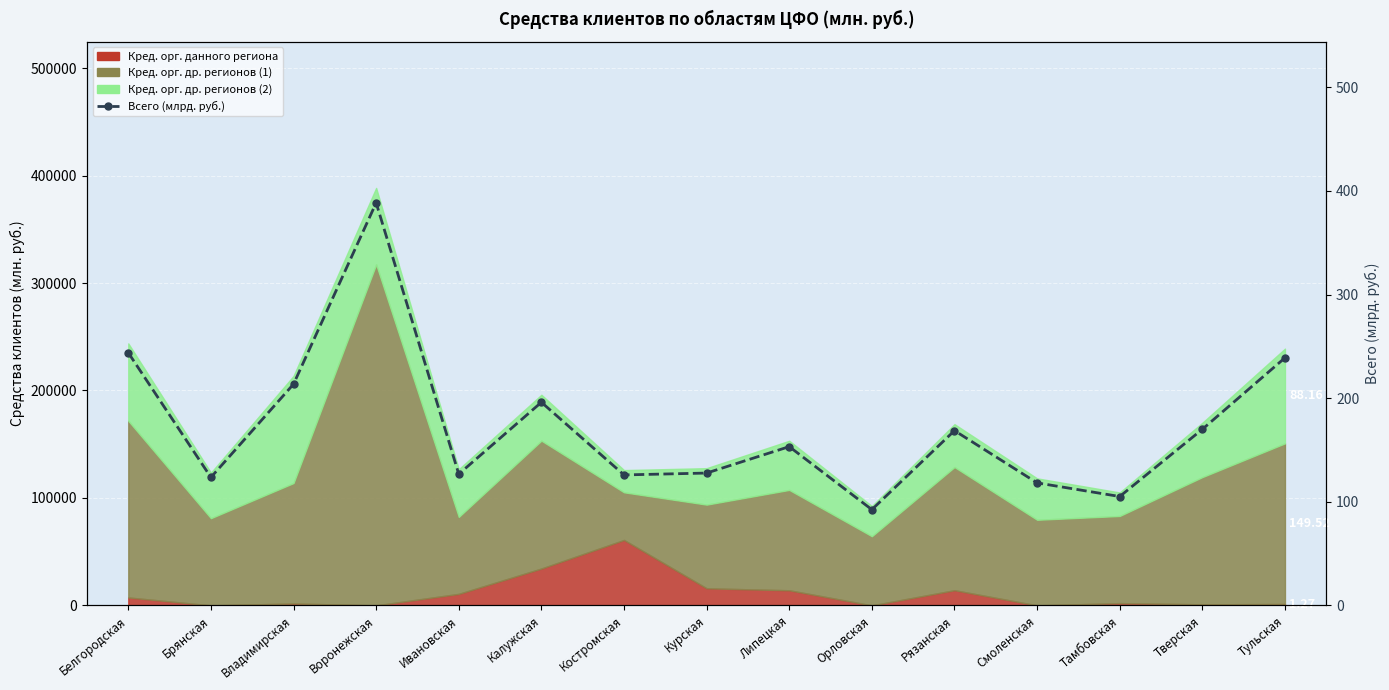

How many interior local valleys (lower than both neighbors) does the data have?

5